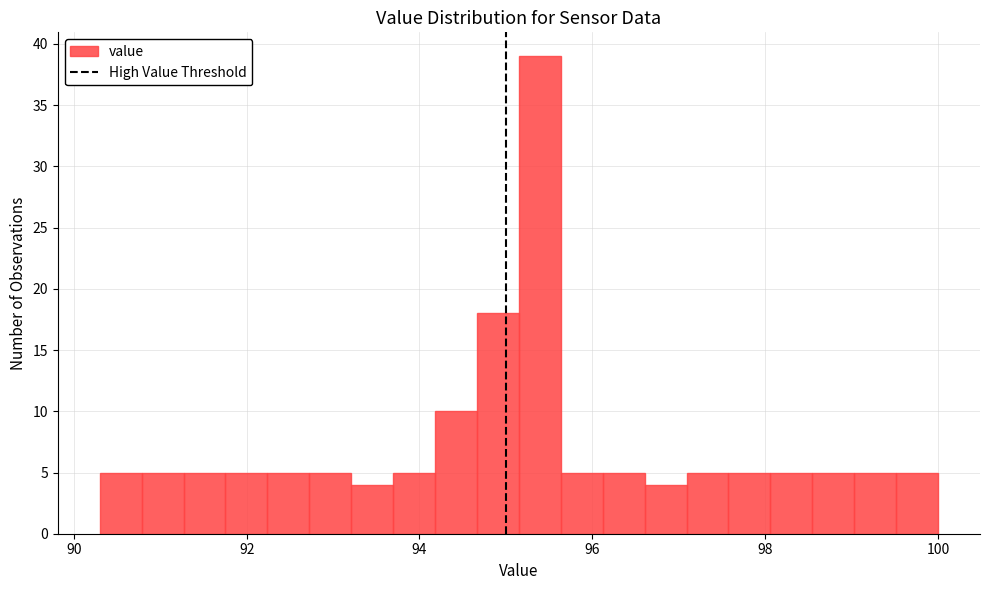

Around what value on the x-axis is the tallest bar? Give the approximate position of its centre, as read against the axis.

95.4